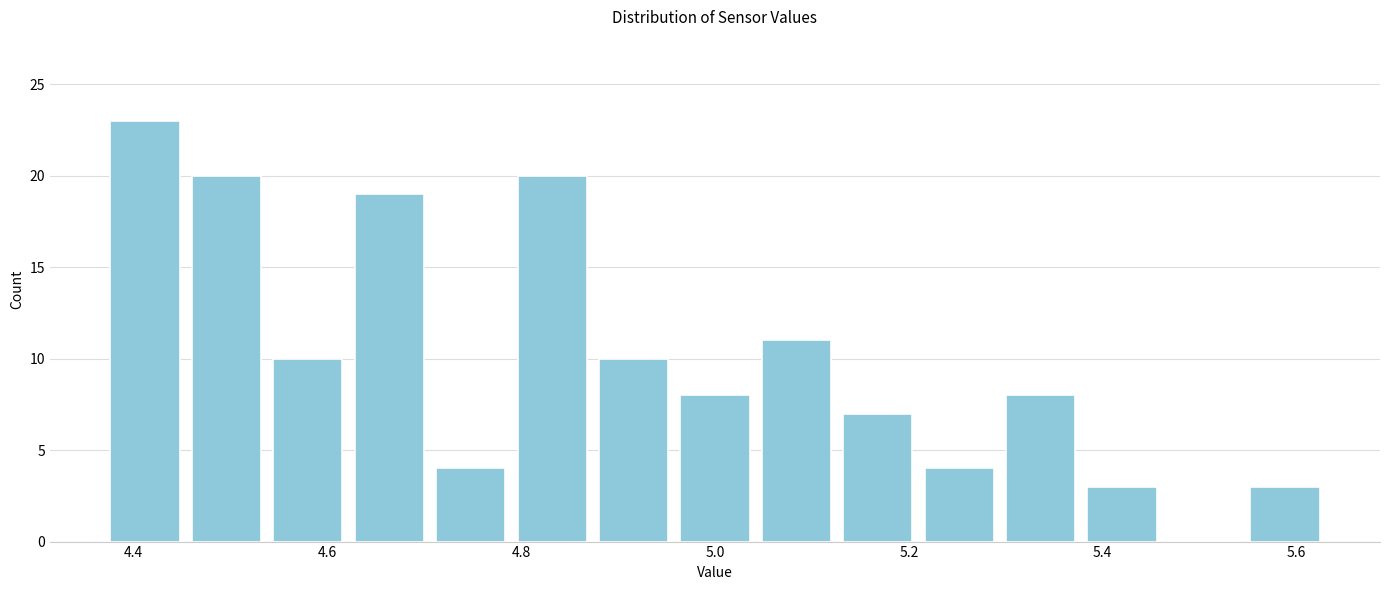

Reading left to right, transcribe this chart: for each bar, give the range it covers on the x-axis and its height. Neither the bar edges nor the heights are printed on the chart, so give them approximately, as read against the axes.

4.370 to 4.454: 23
4.454 to 4.538: 20
4.538 to 4.622: 10
4.622 to 4.706: 19
4.706 to 4.790: 4
4.790 to 4.874: 20
4.874 to 4.958: 10
4.958 to 5.042: 8
5.042 to 5.126: 11
5.126 to 5.210: 7
5.210 to 5.294: 4
5.294 to 5.378: 8
5.378 to 5.462: 3
5.462 to 5.546: 0
5.546 to 5.630: 3